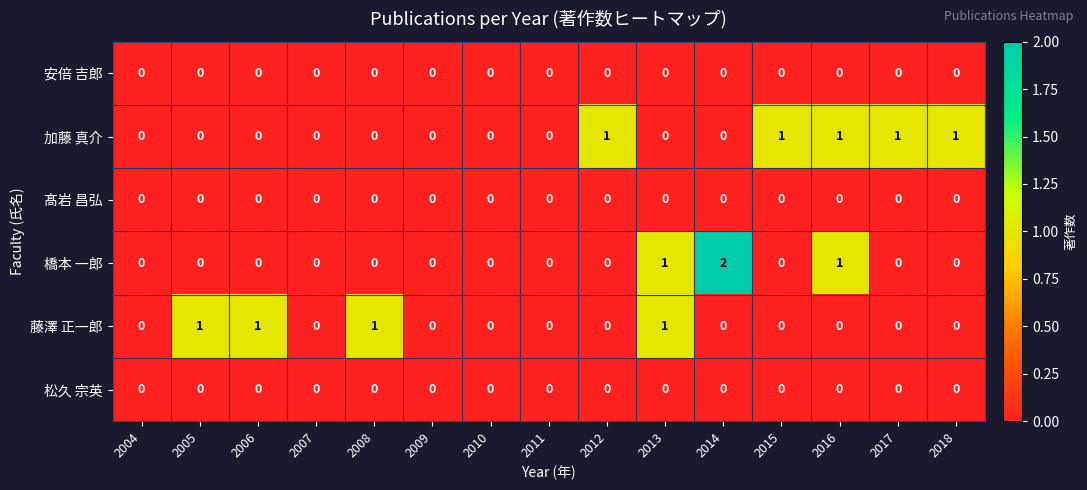

Which series has the largest total across all categories?

加藤 真介